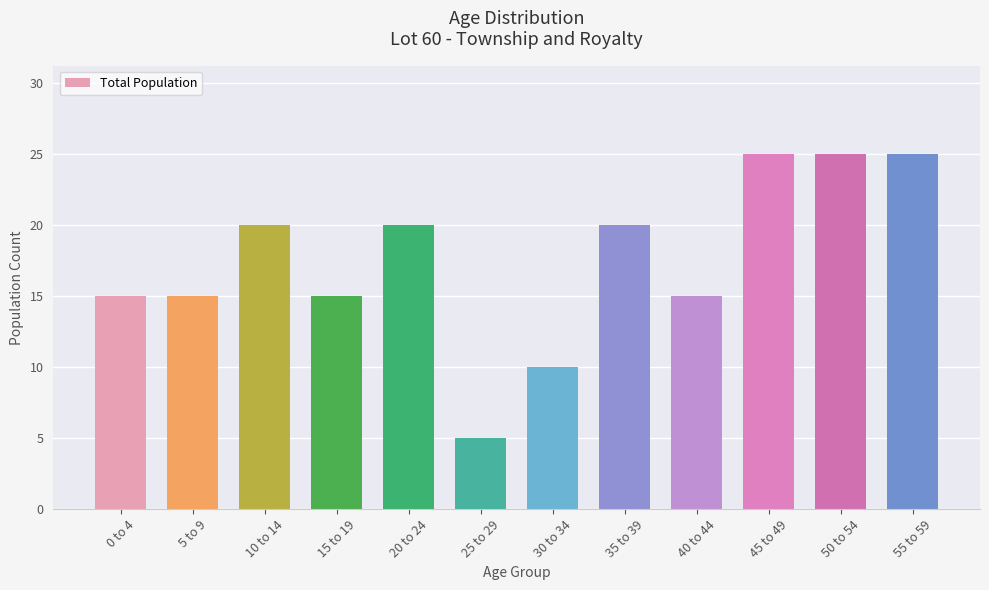

Reading left to right, what are all the values shown in this chart?

0 to 4=15	5 to 9=15	10 to 14=20	15 to 19=15	20 to 24=20	25 to 29=5	30 to 34=10	35 to 39=20	40 to 44=15	45 to 49=25	50 to 54=25	55 to 59=25